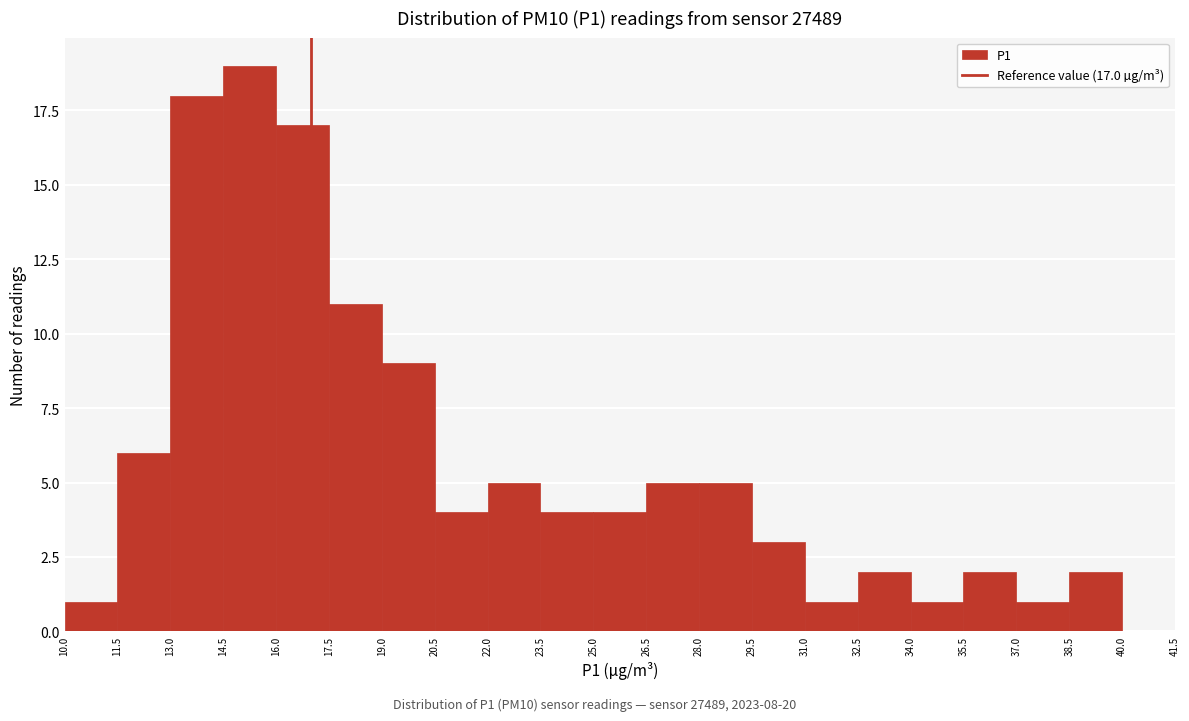

Which range on the x-axis has the tallest bar?

14.5 to 16.0